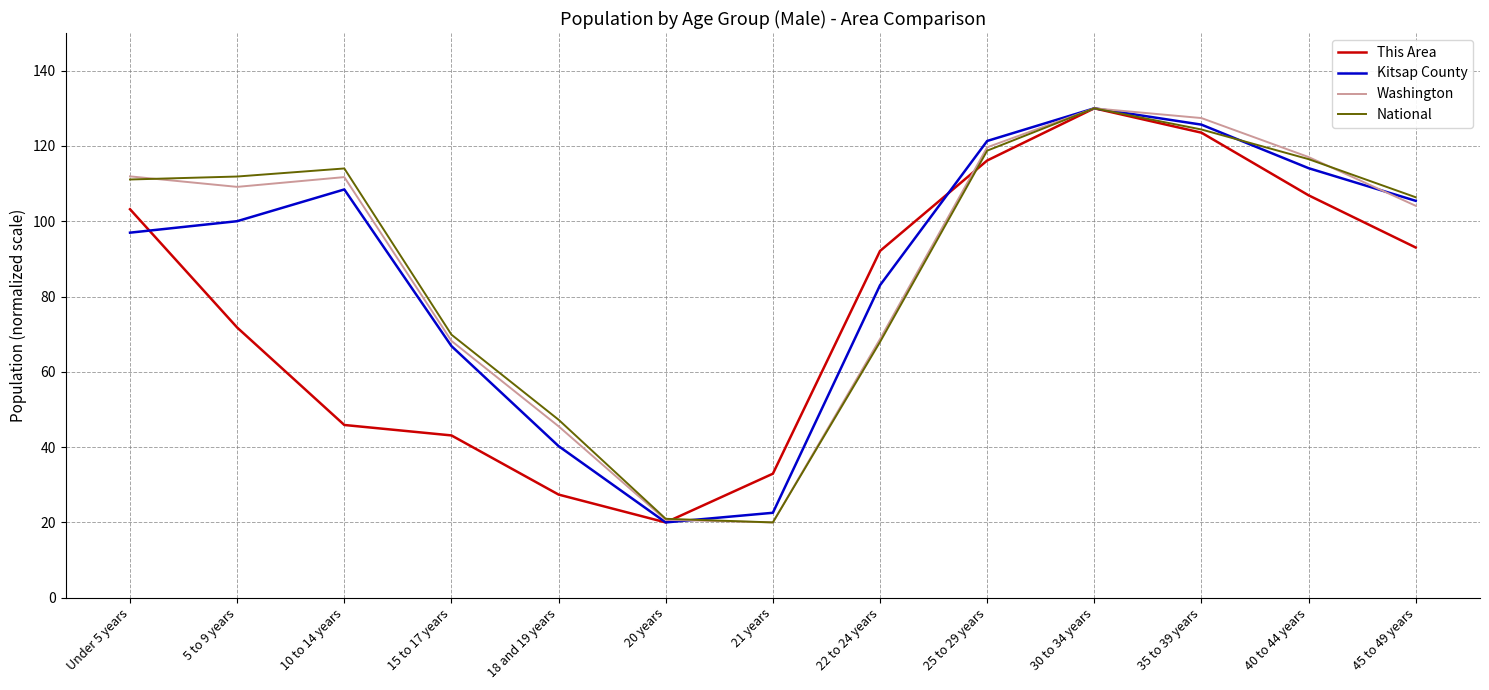

Between 21 years and 35 to 39 years, which series saw the biggest shift?

Washington